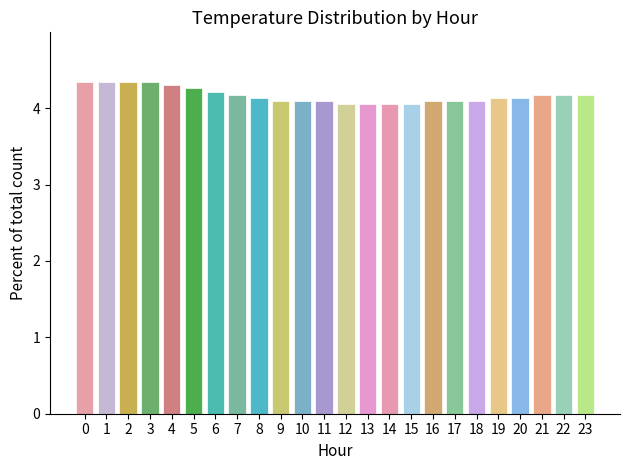

True or false: the data shows 4.3 at 4.

True